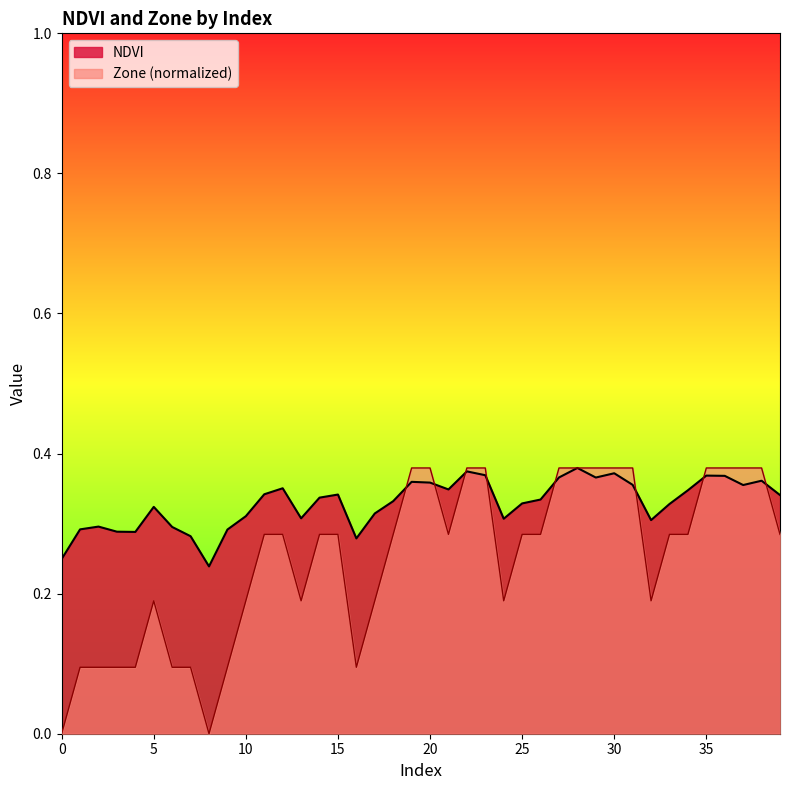

What is the value of the Zone point at the 15th from the left?

0.3